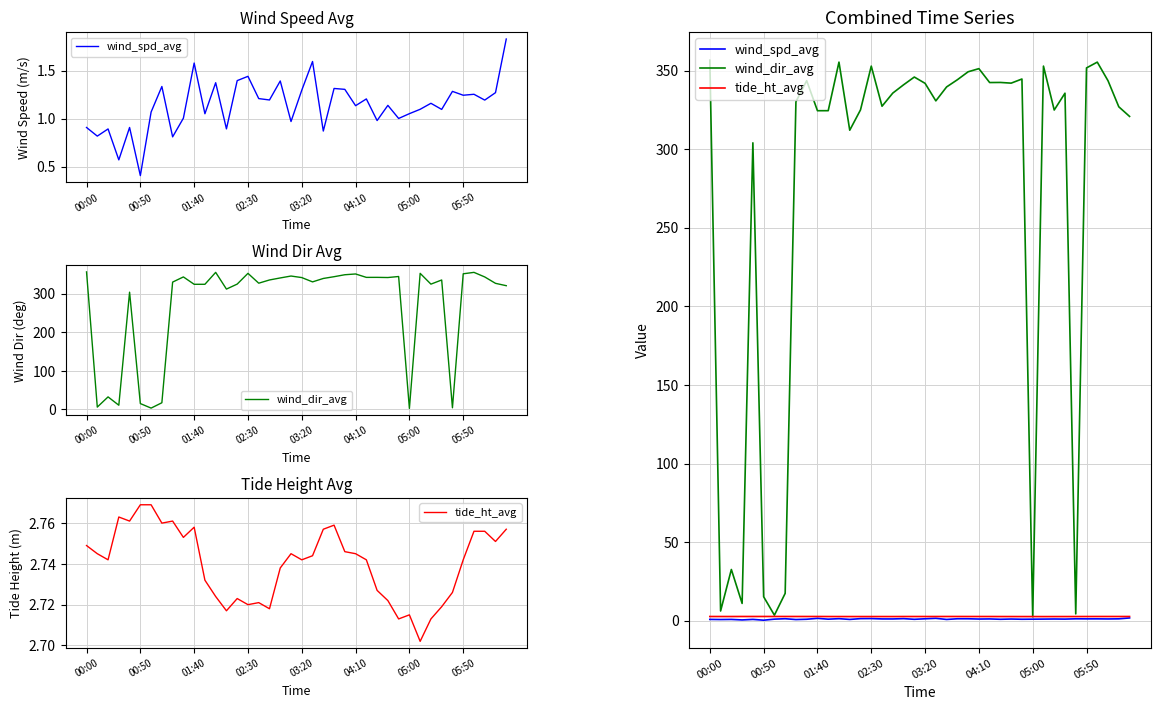

What are all the series names shown in the legend?

wind_spd_avg, wind_dir_avg, tide_ht_avg